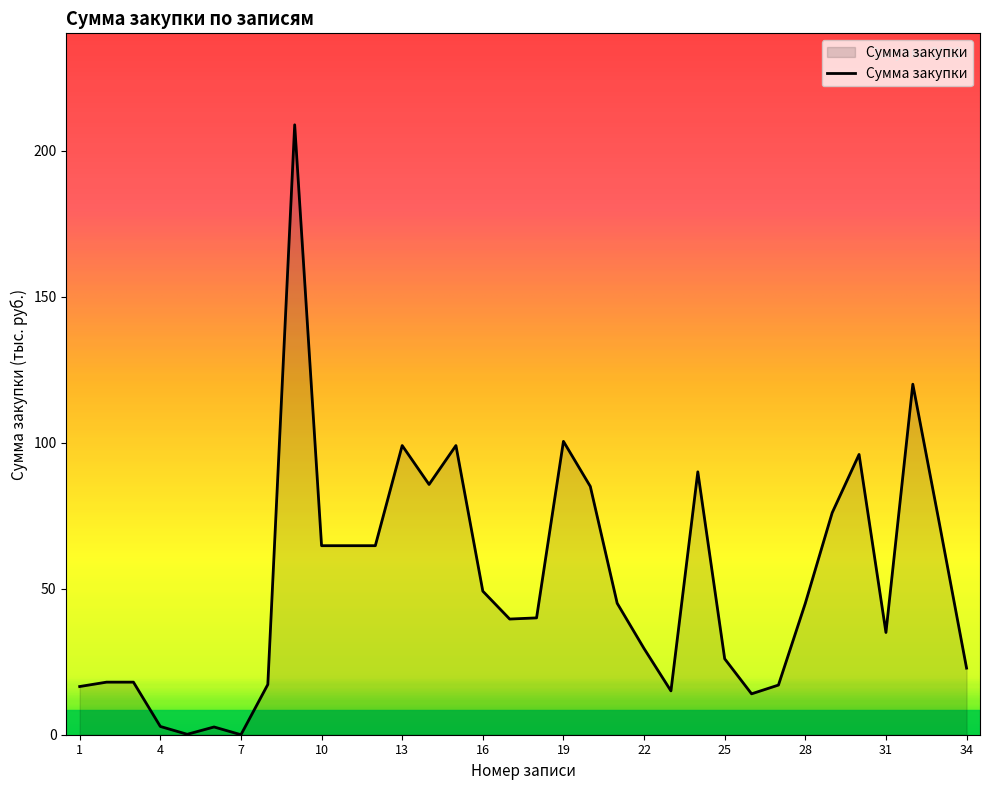

What is the maximum value shown in the chart?

208.8